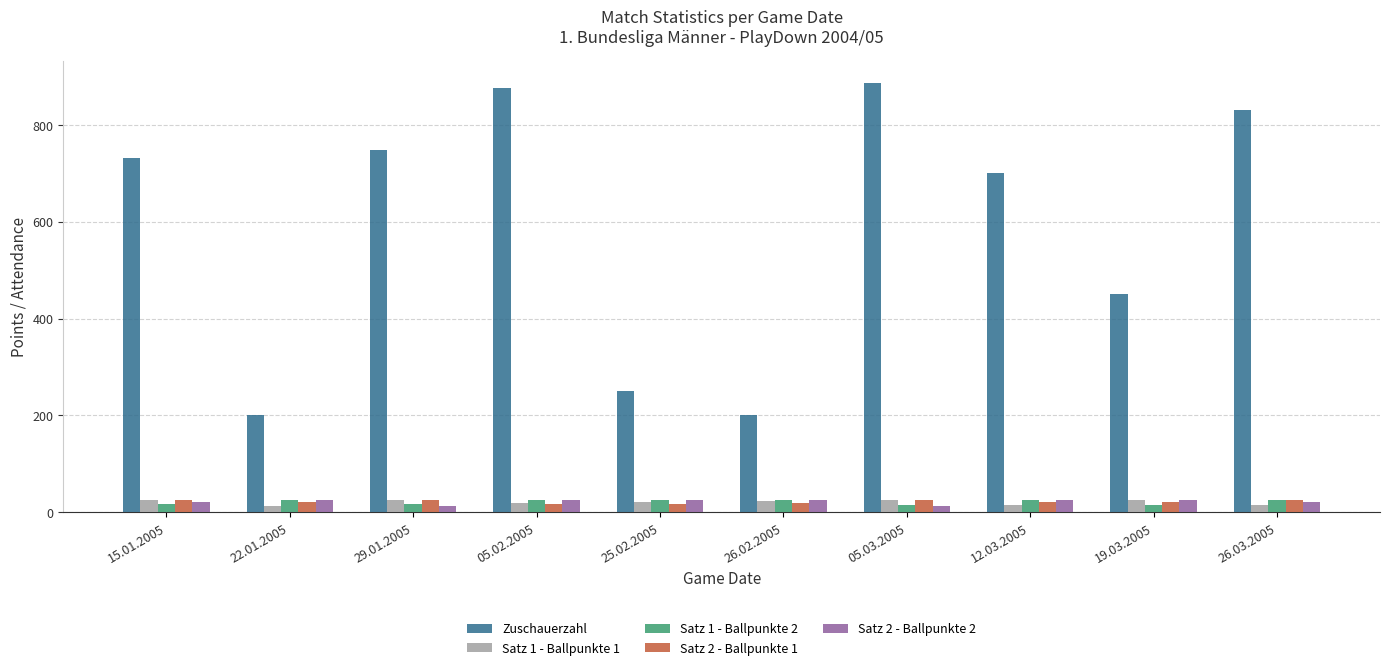

The Zuschauerzahl series shows 748 at 29.01.2005. True or false?

True